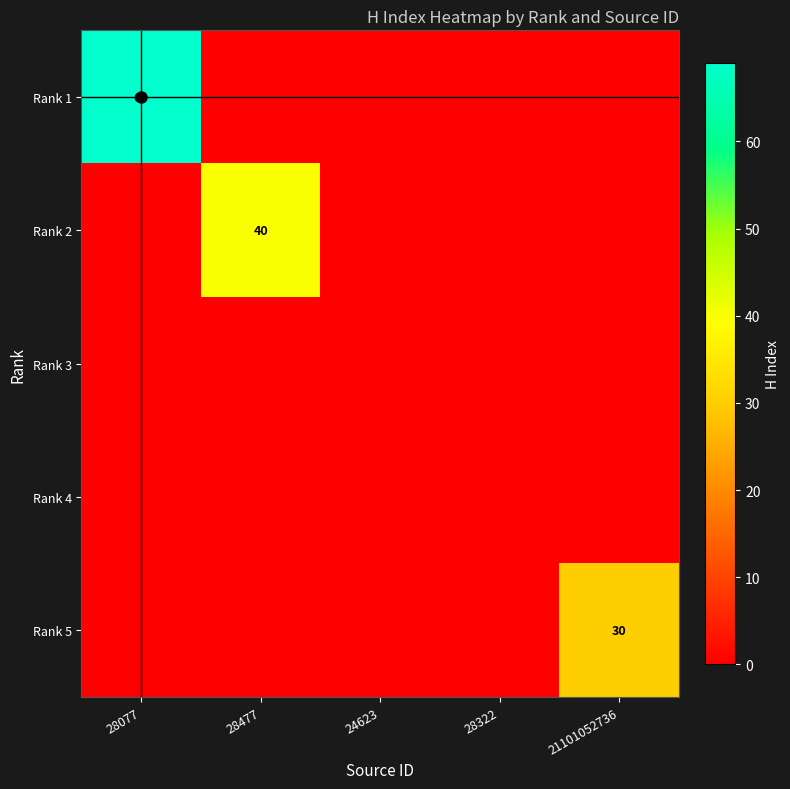

Between 28077 and 21101052736, which is larger?

28077